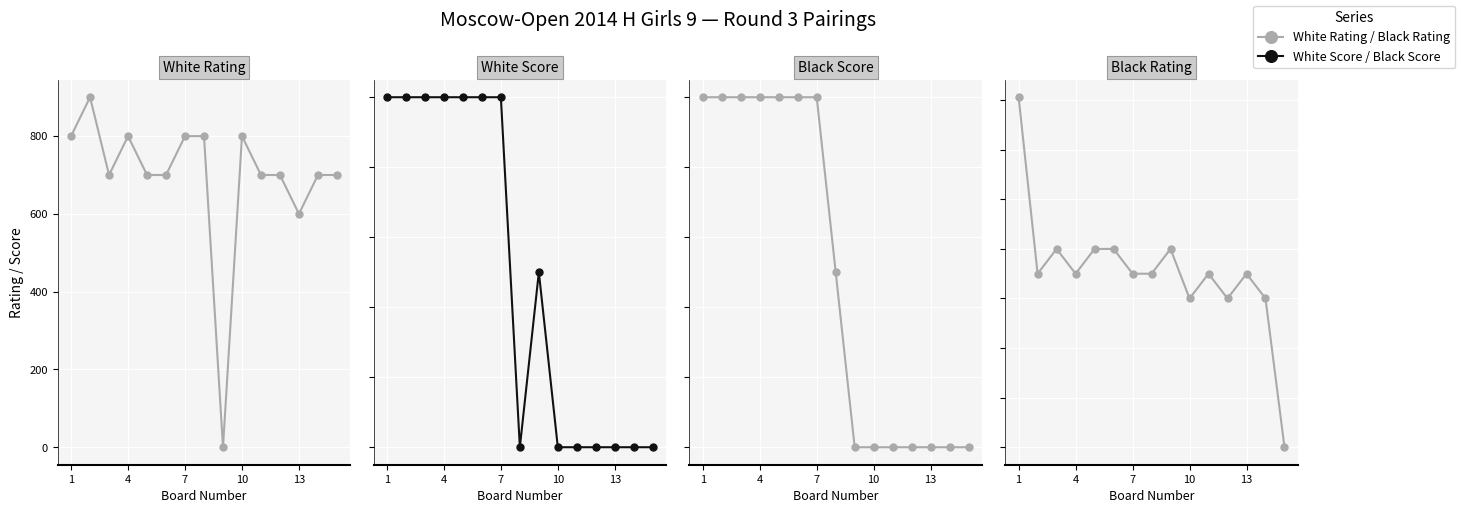

What is the difference between the maximum and minimum values in the White Score series?

1.0